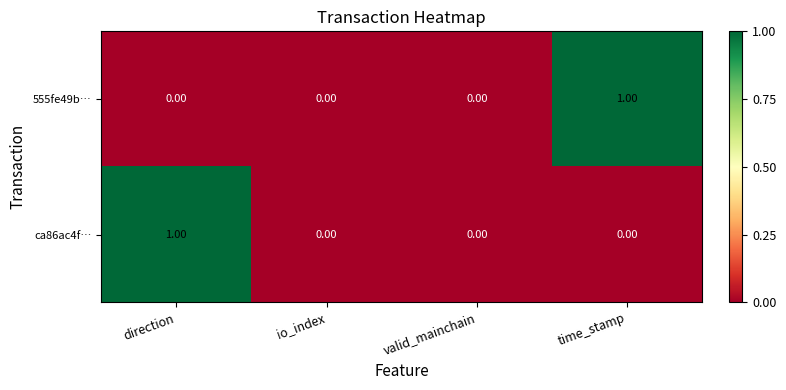

Rank the series at time_stamp from highest to lowest value.

555fe49b…, ca86ac4f…